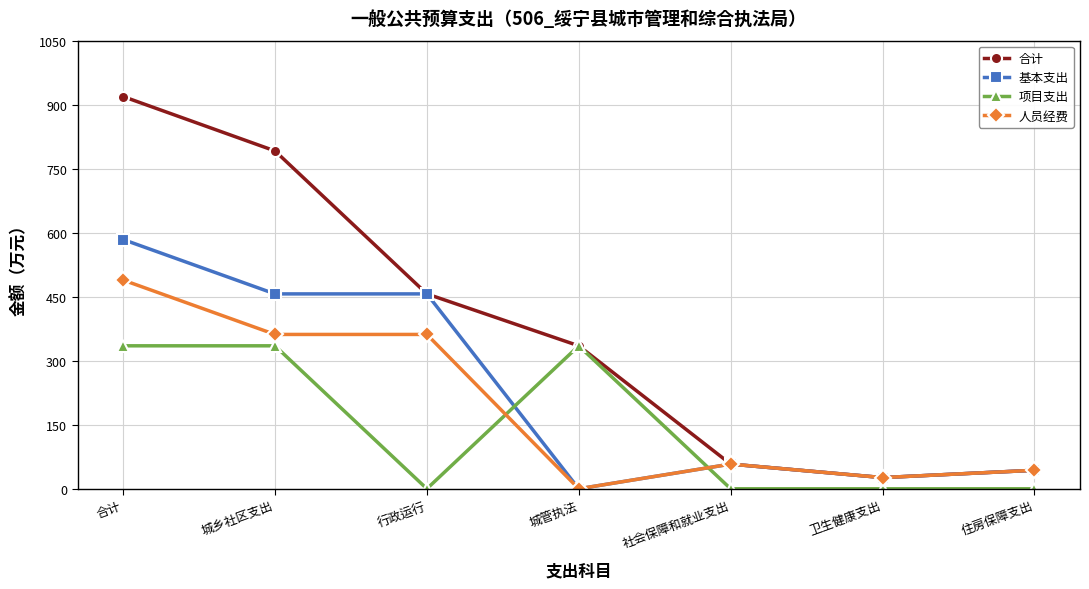

At how many categories does at least one series exceed 850?

1